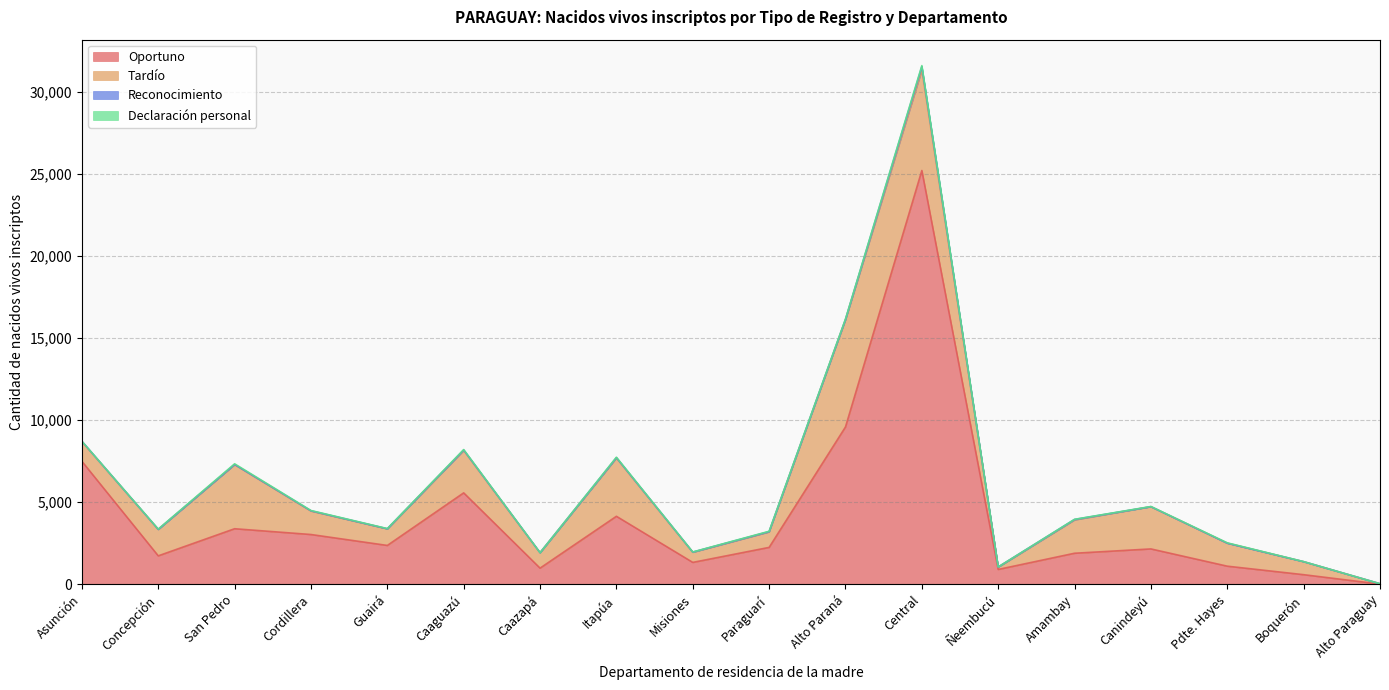

Where does the Reconocimiento series first go above 12?

Asunción